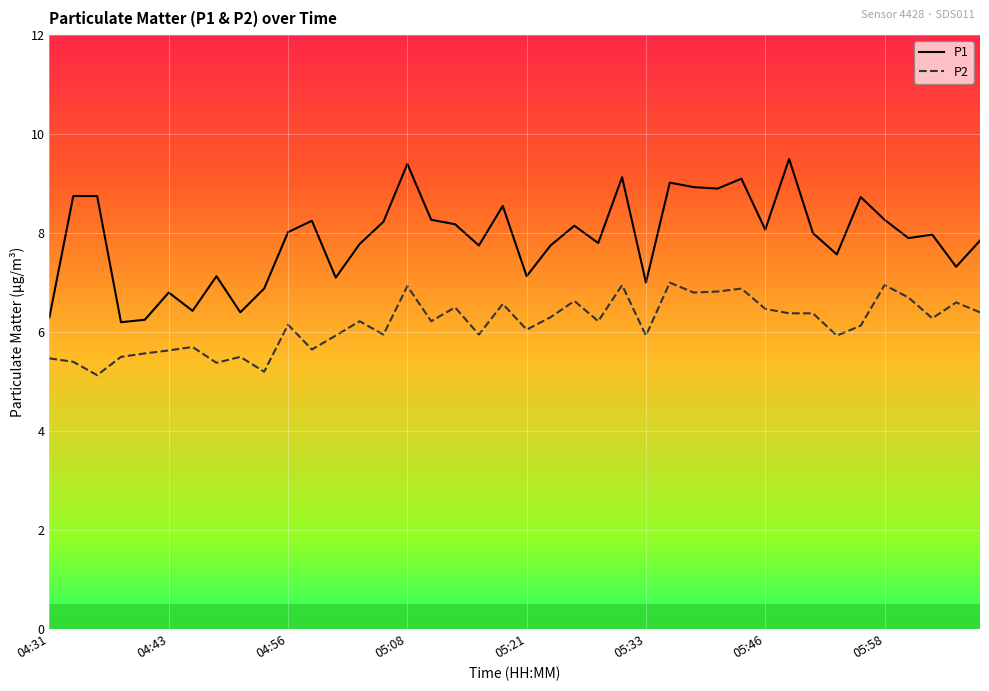

What is the difference between the maximum and minimum values in the P1 series?

3.3